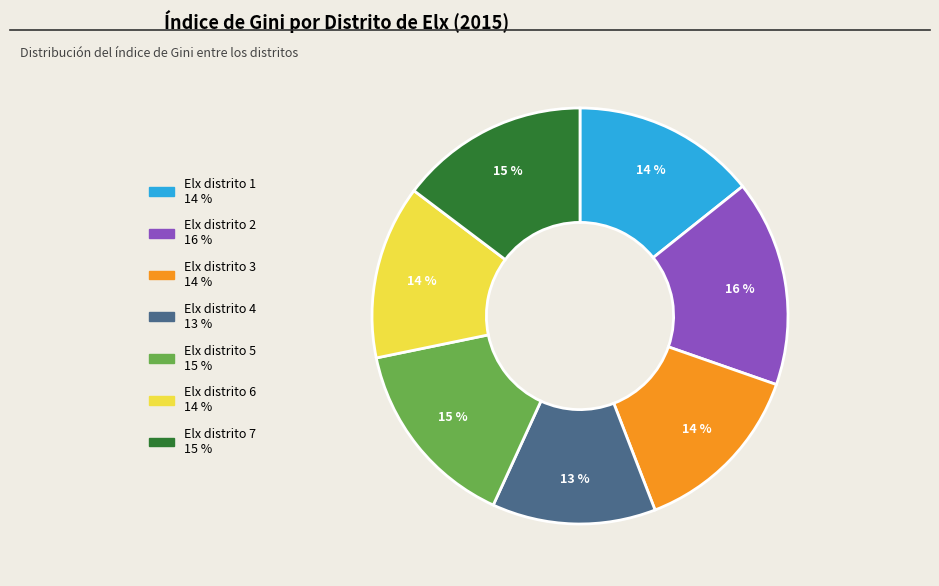

To the nearest percent, what percentage of the pie is Elx distrito 4?

13%